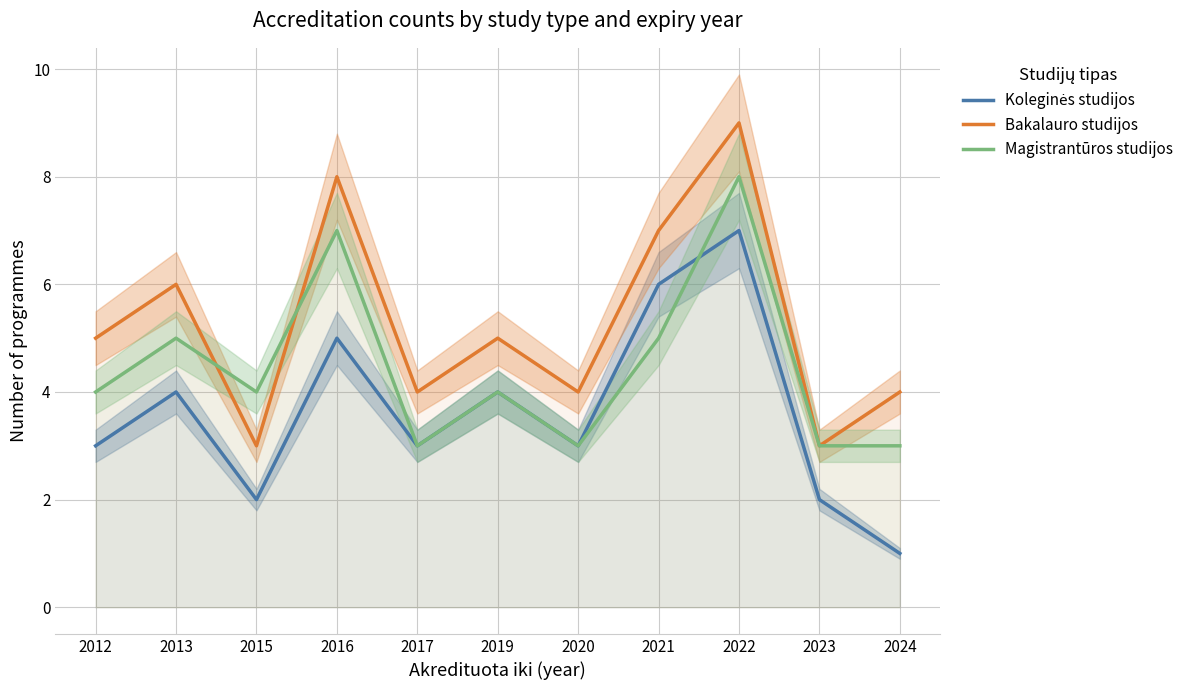

The Magistrantūros studijos series shows 5 at 2013. True or false?

True